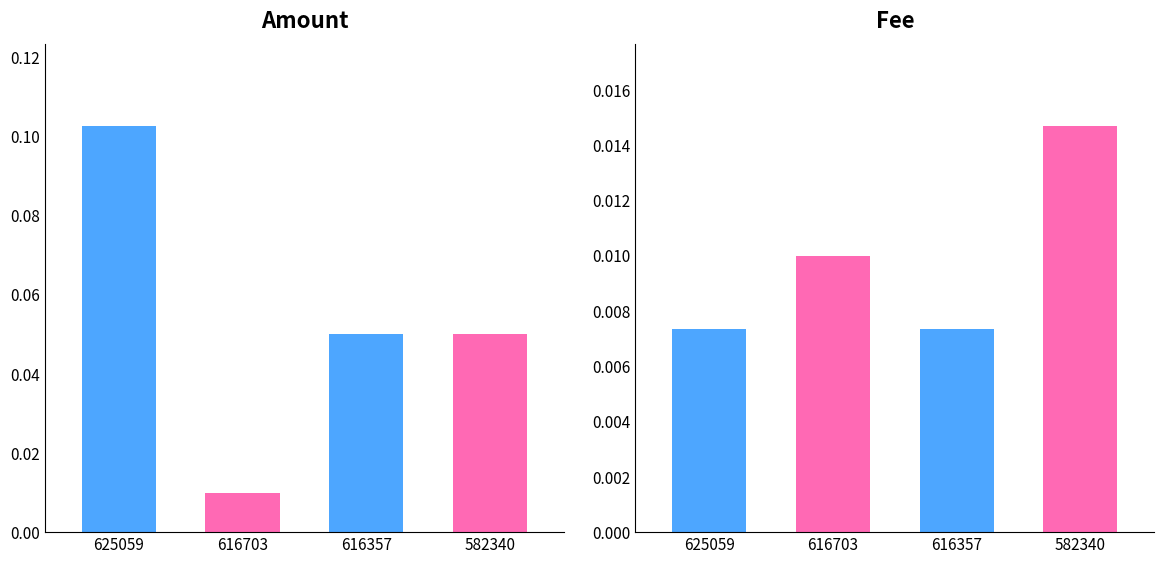

At which category is the sum across all series the highest?

625059